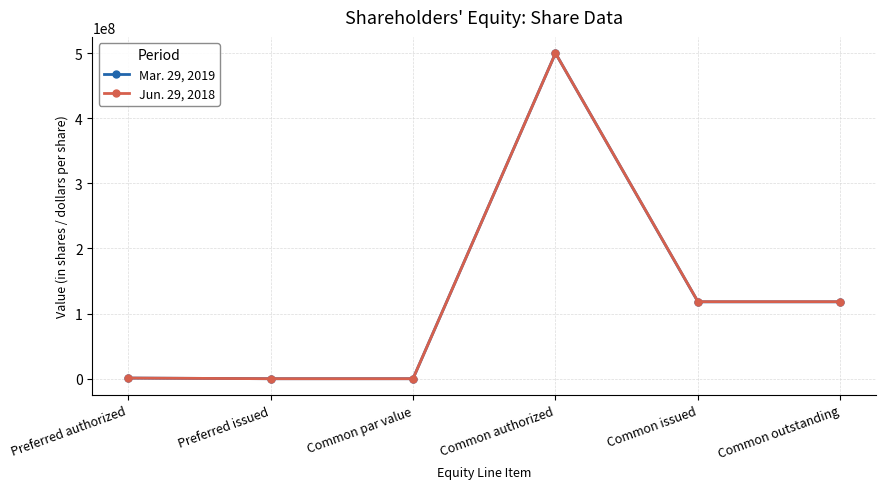

Which series changed the most between Preferred authorized and Common issued?

Jun. 29, 2018